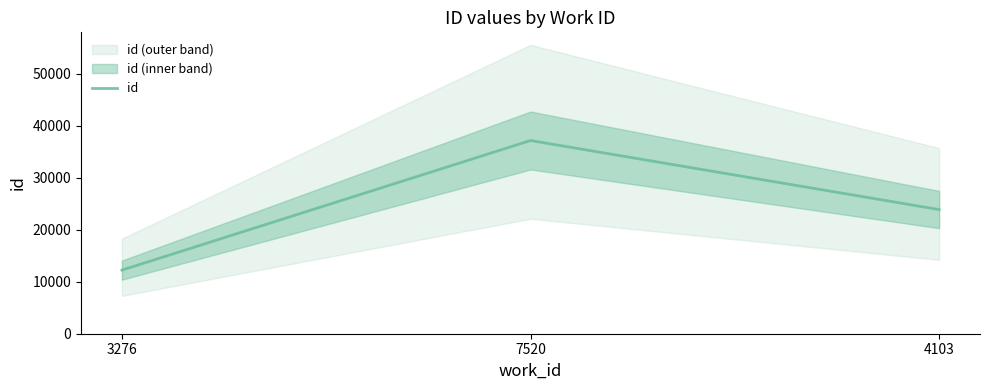

What position from the right is 3276?

3